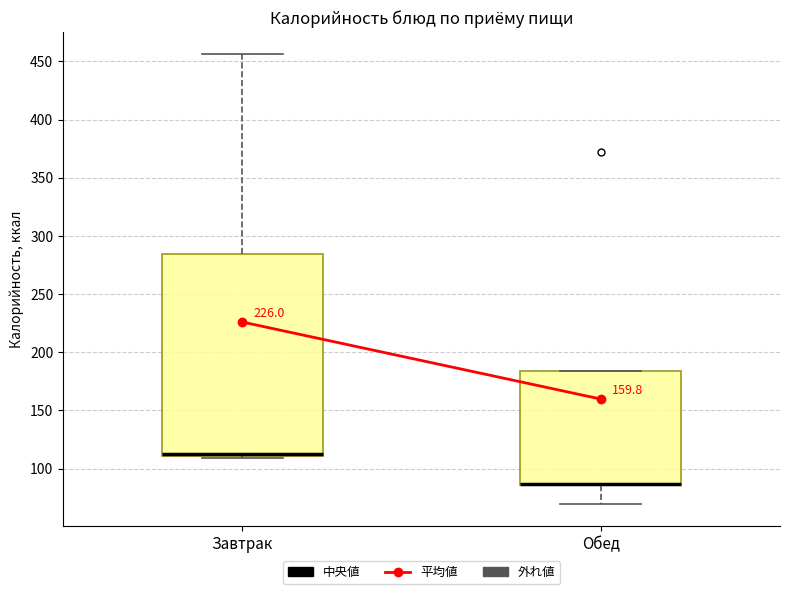

Which box is the tallest, from its lower edge to its upper edge?

Завтрак